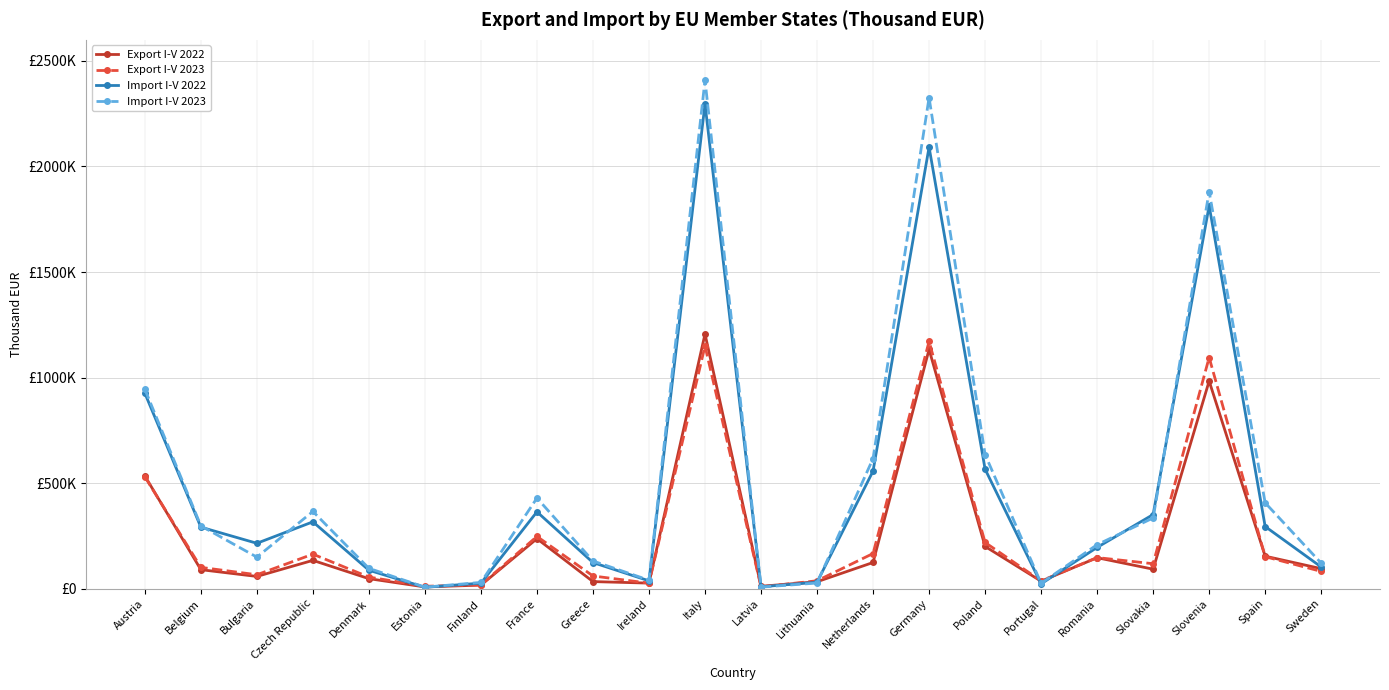

What are all the series names shown in the legend?

Export I-V 2022, Export I-V 2023, Import I-V 2022, Import I-V 2023